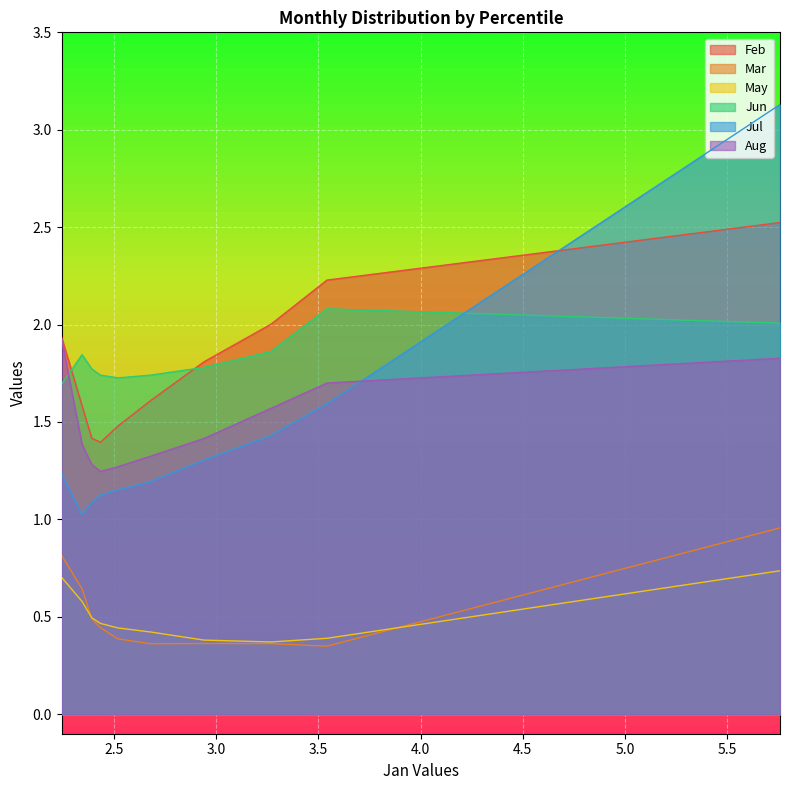

What is the sum of the Mar values at pct05 and pct55?

1.3